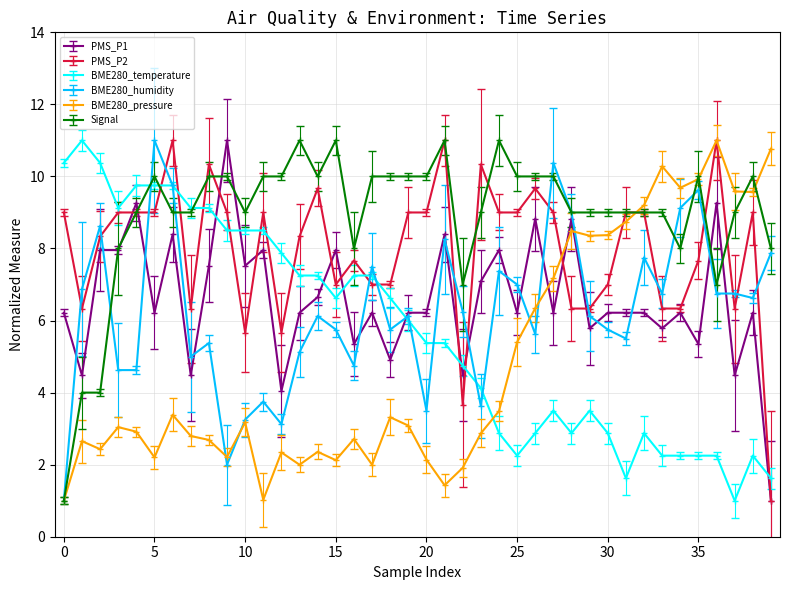

Which series has the largest total across all categories?

Signal